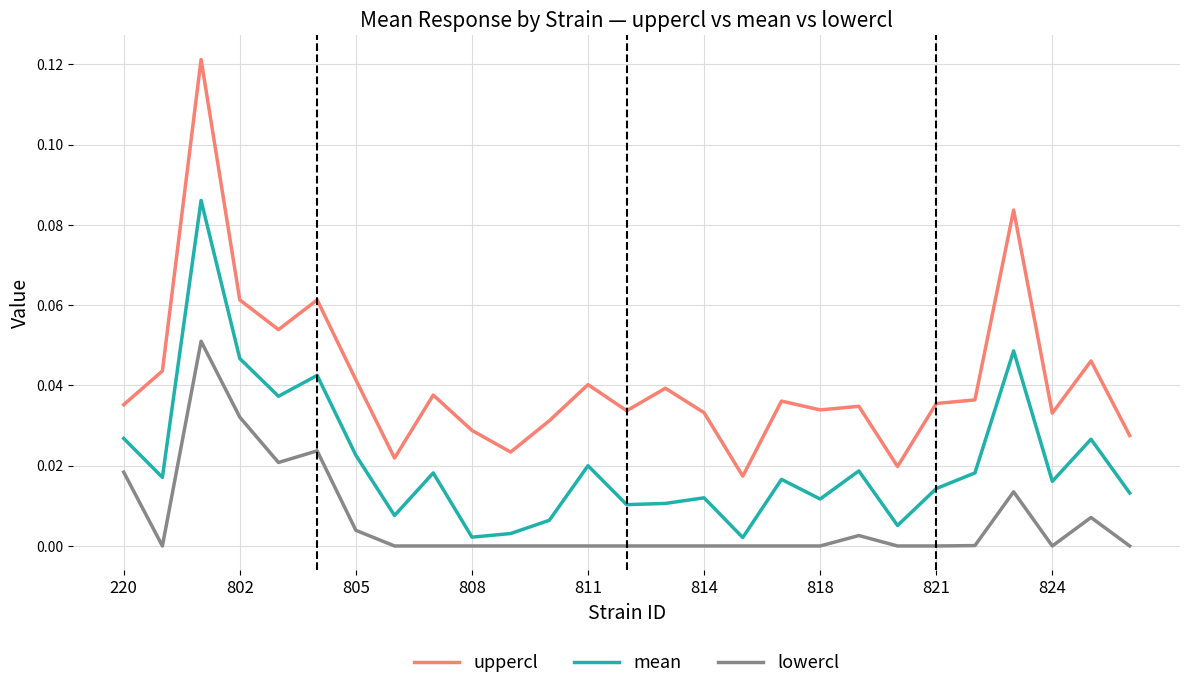

Which series has the largest total across all categories?

uppercl